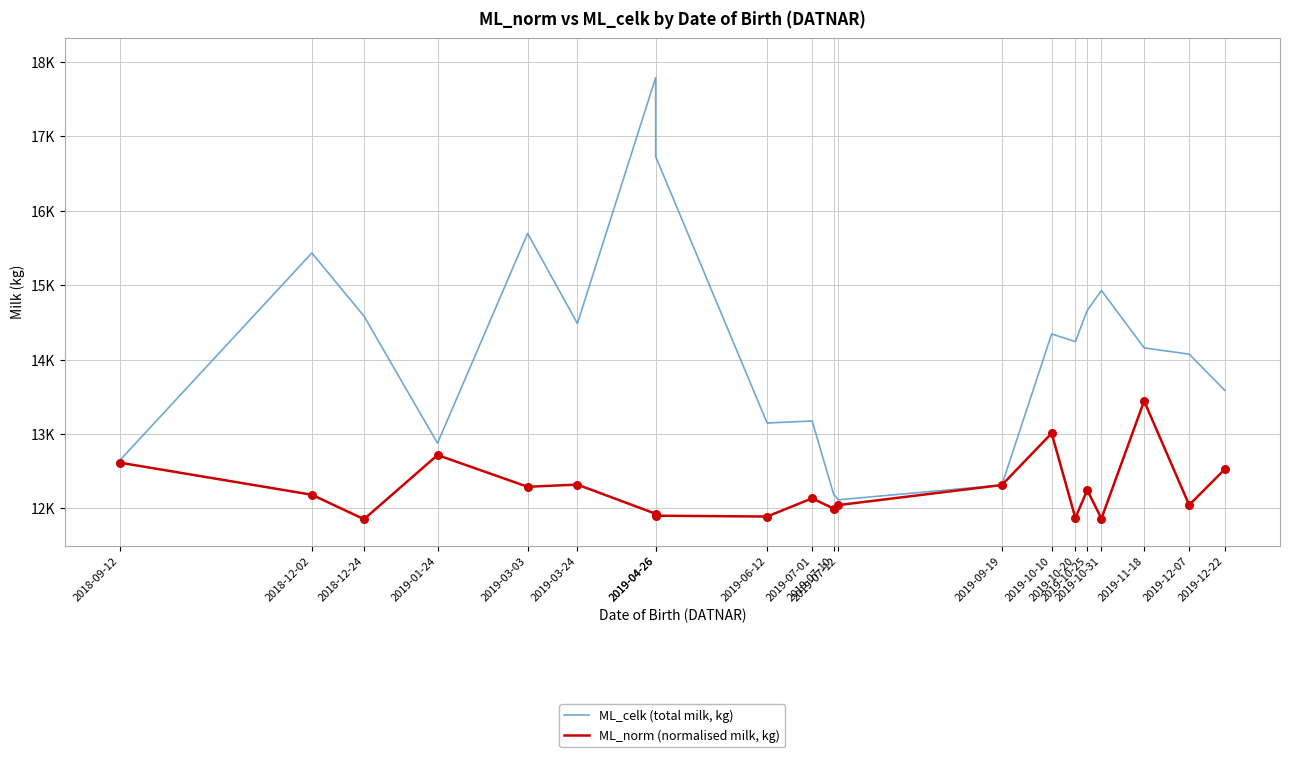

At which category is the sum across all series the highest?

2019-04-26